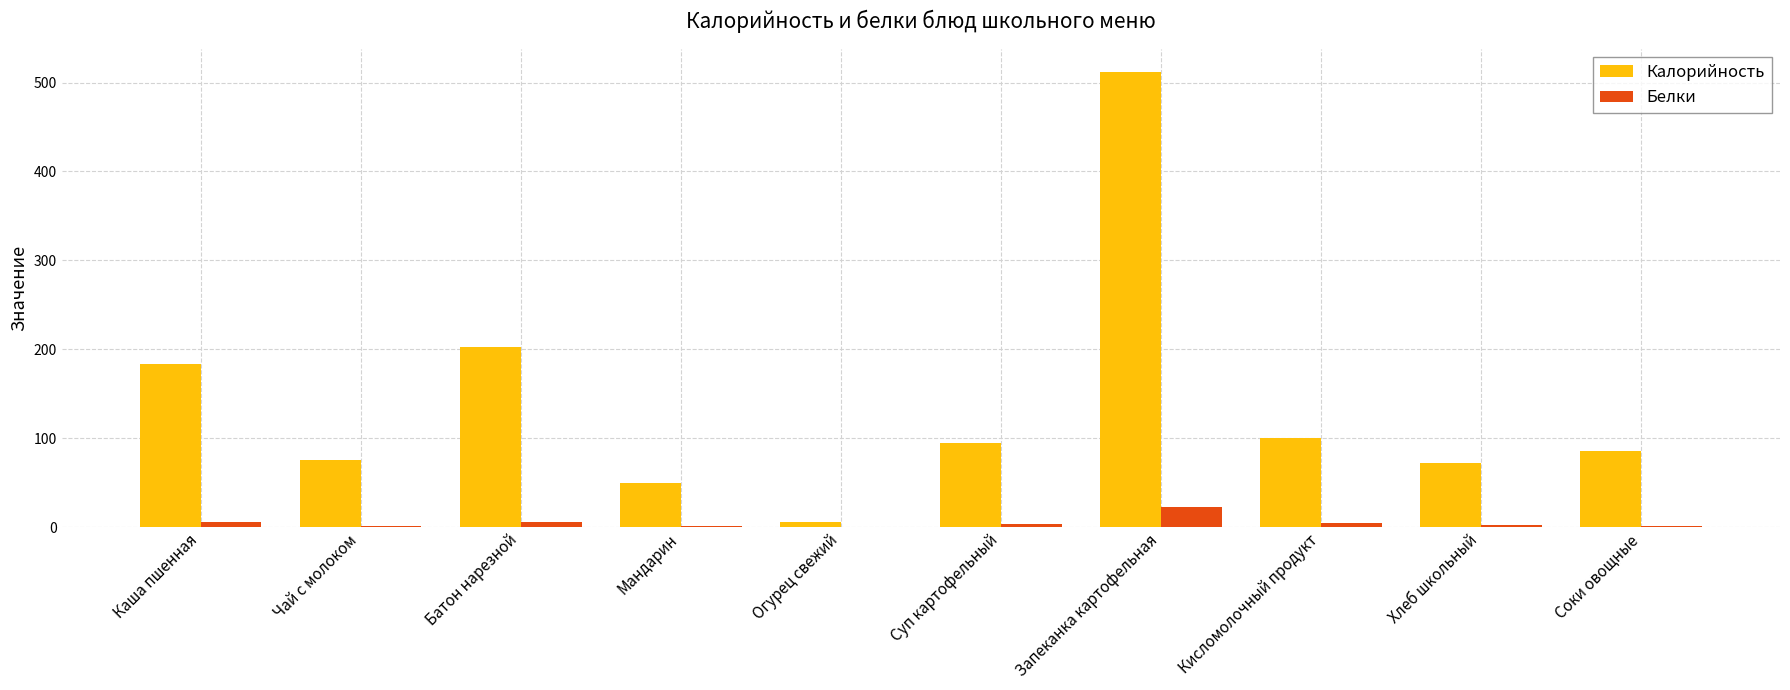

Read the Калорийность value at Батон нарезной.

202